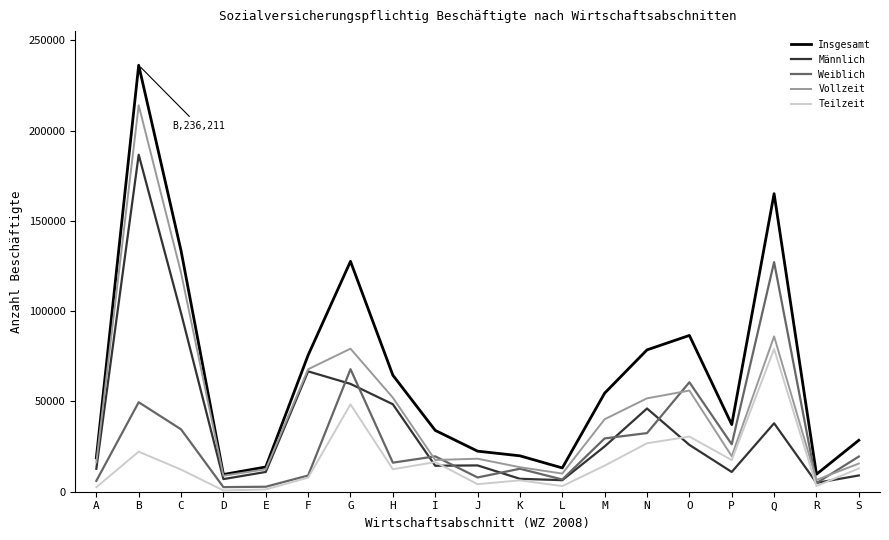

The value of Insgesamt at A is 18729. True or false?

True